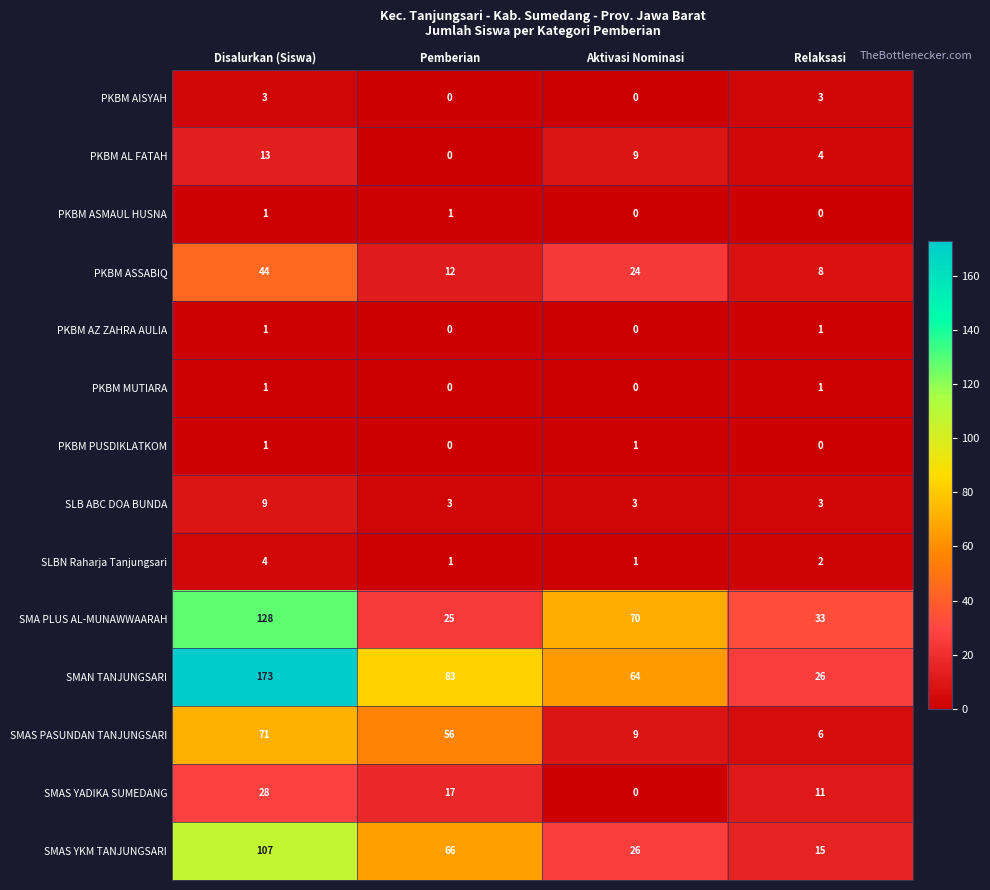

What is the maximum value shown in the chart?

173